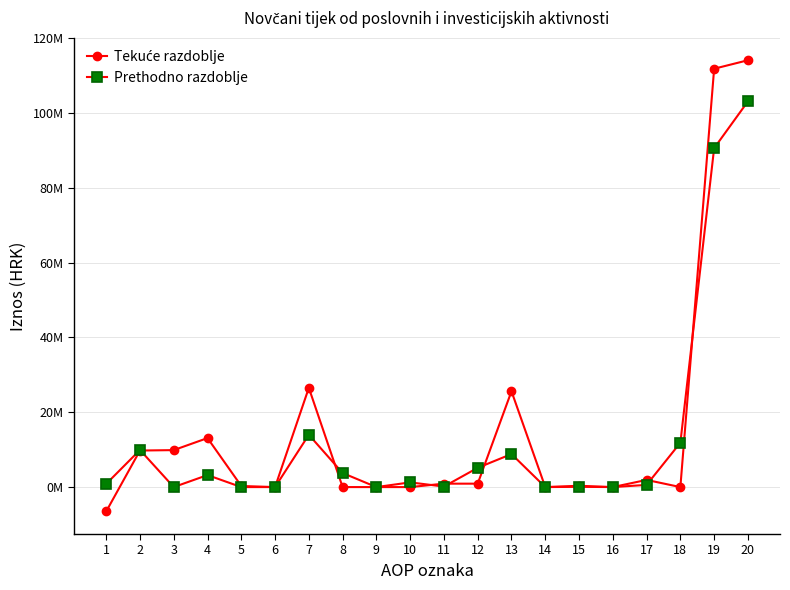

What is the greatest value displayed?

114090601